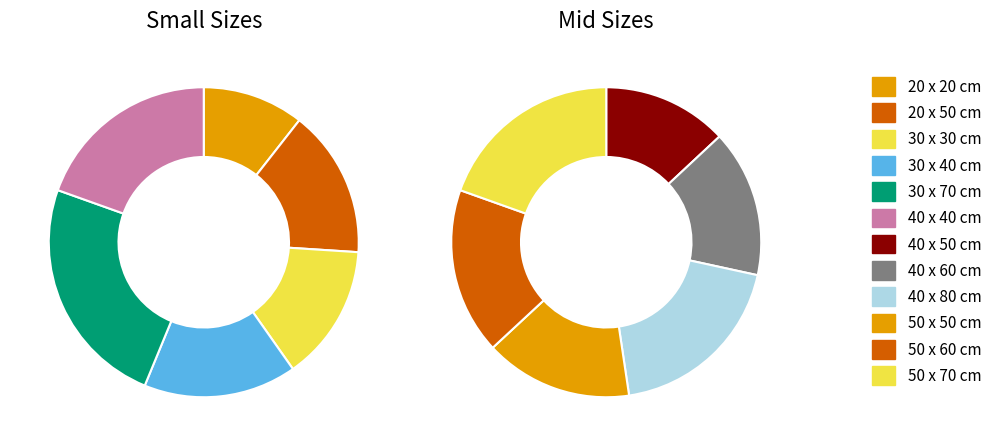

Which slice is the smallest?

20 x 20 cm